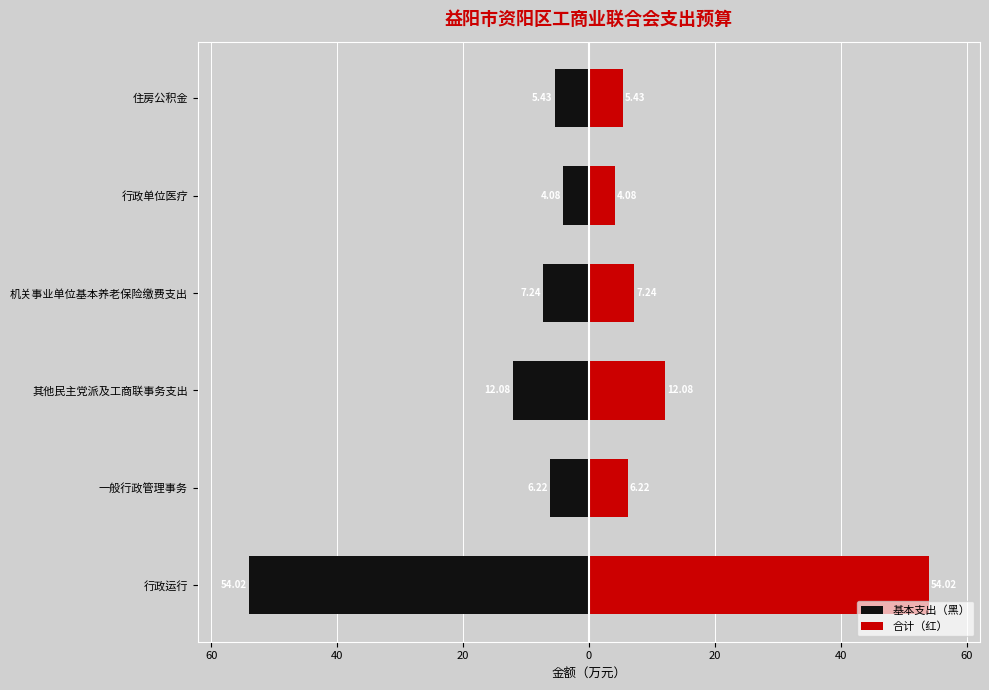

The value of 合计（红） at 行政运行 is 76.6. True or false?

False